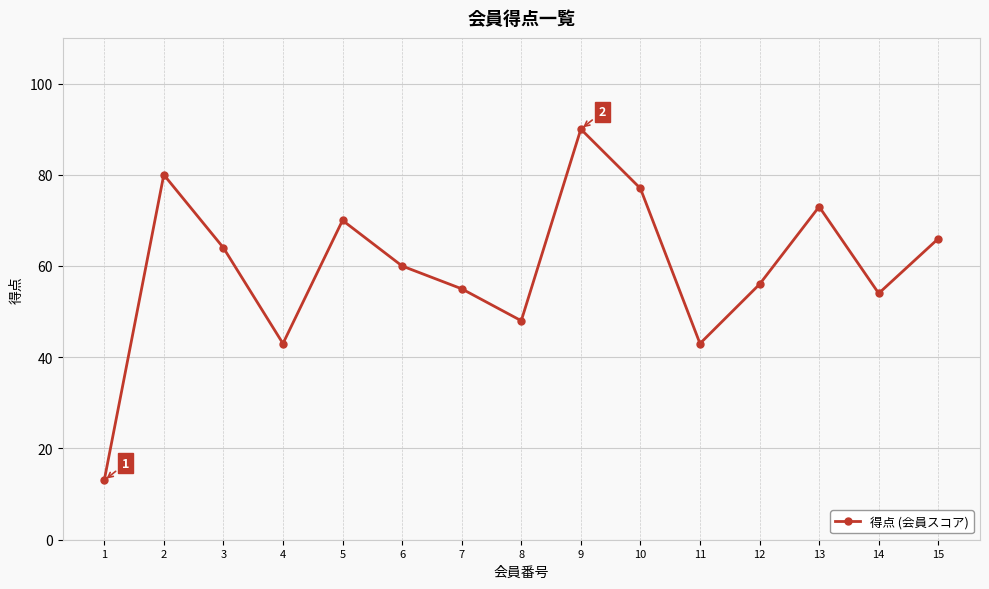

What is the difference between the second highest and second lowest values?

37